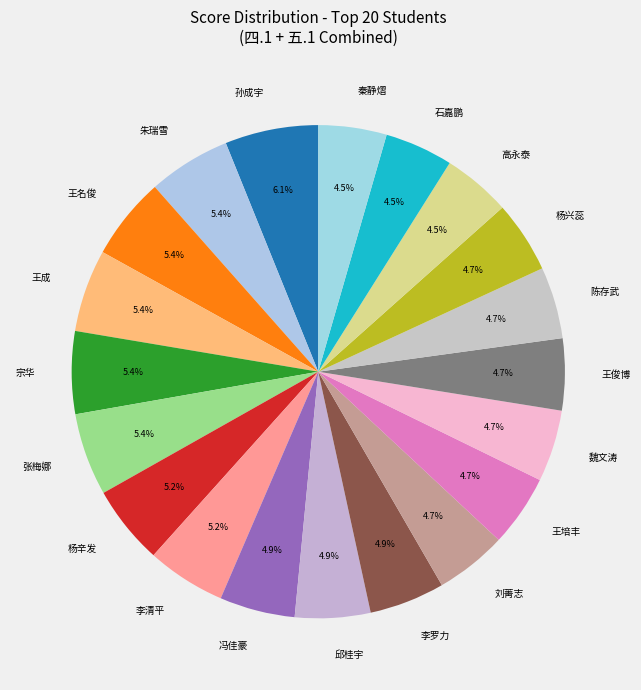

Is there any slice that represents more than half of the pie?

No